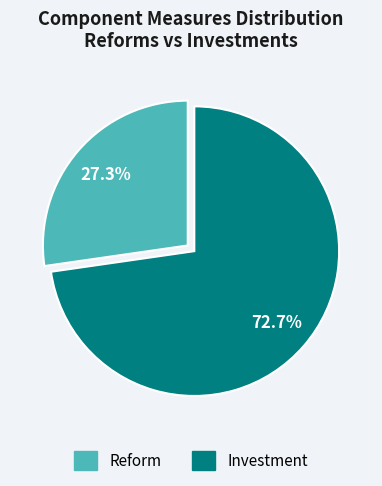

True or false: Investment accounts for 59% of the total.

False